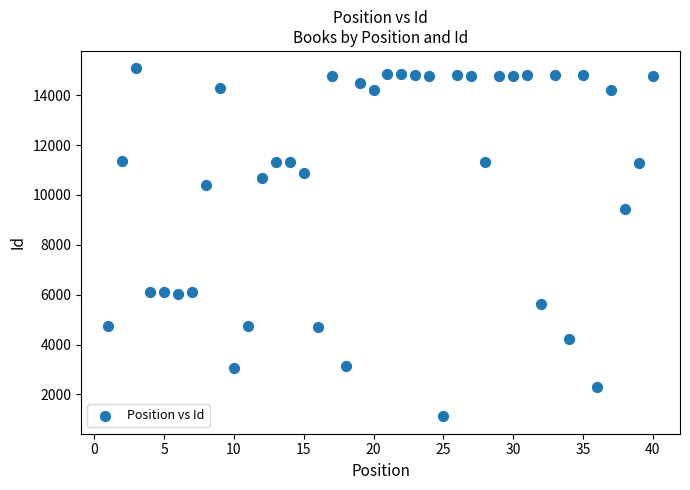

What Y value in the scatter plot is closest to 8100?

9433